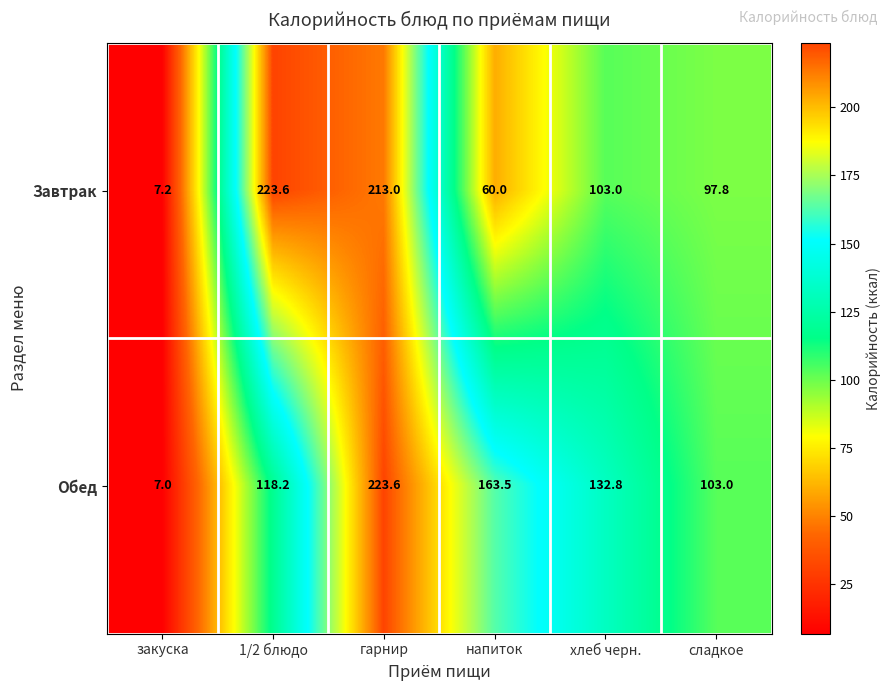

Reading left to right, transcribe all the data shown in this chart.

Завтрак: 7.2	223.6	213.0	60.0	103.0	97.8
Обед: 7.0	118.2	223.6	163.5	132.8	103.0